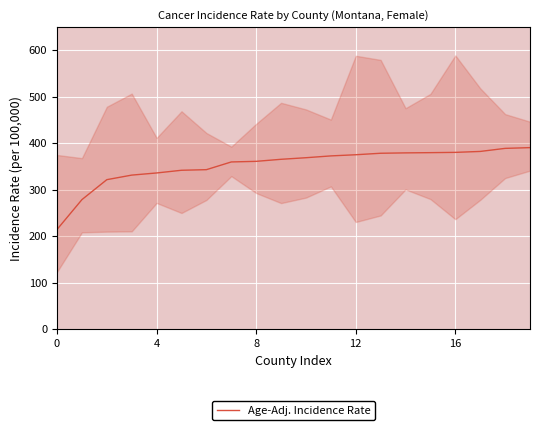

Which category has the highest value across all series?

19